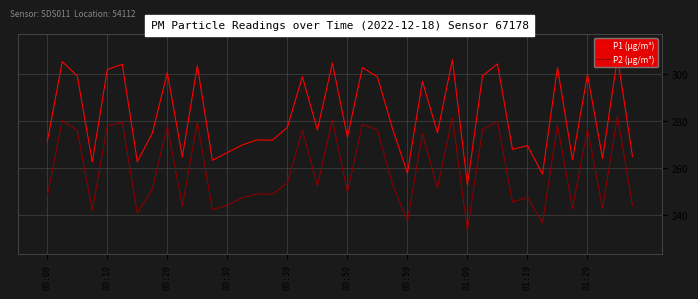

Between 00:00 and 34, which series saw the biggest shift?

P1 (µg/m³)